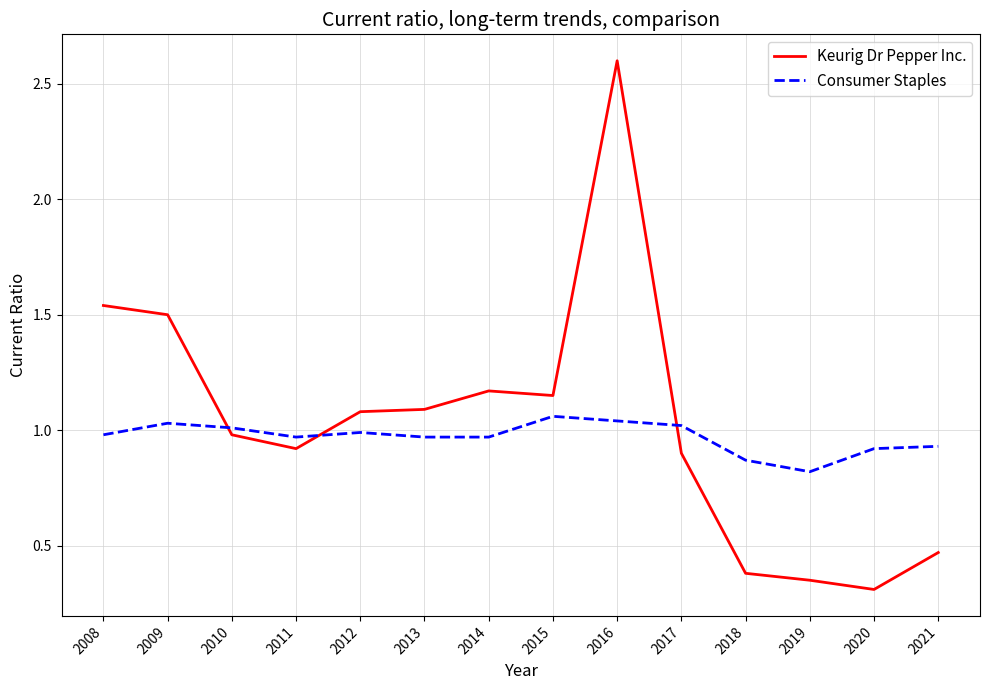

The value of Consumer Staples at 2015 is 1.1. True or false?

True